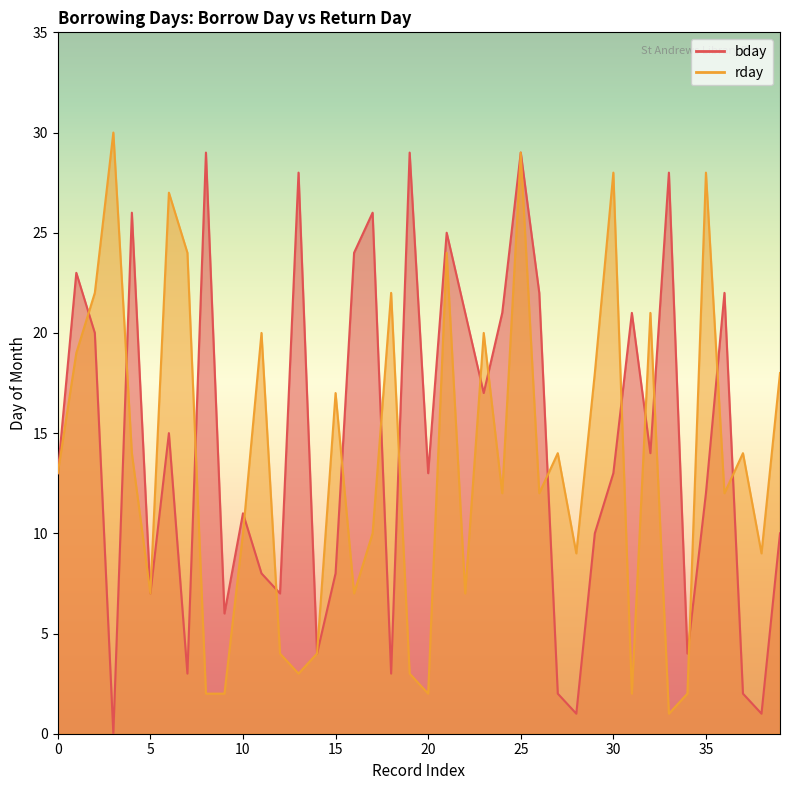

What value does the rday series have at 2, to the nearest 5?

20